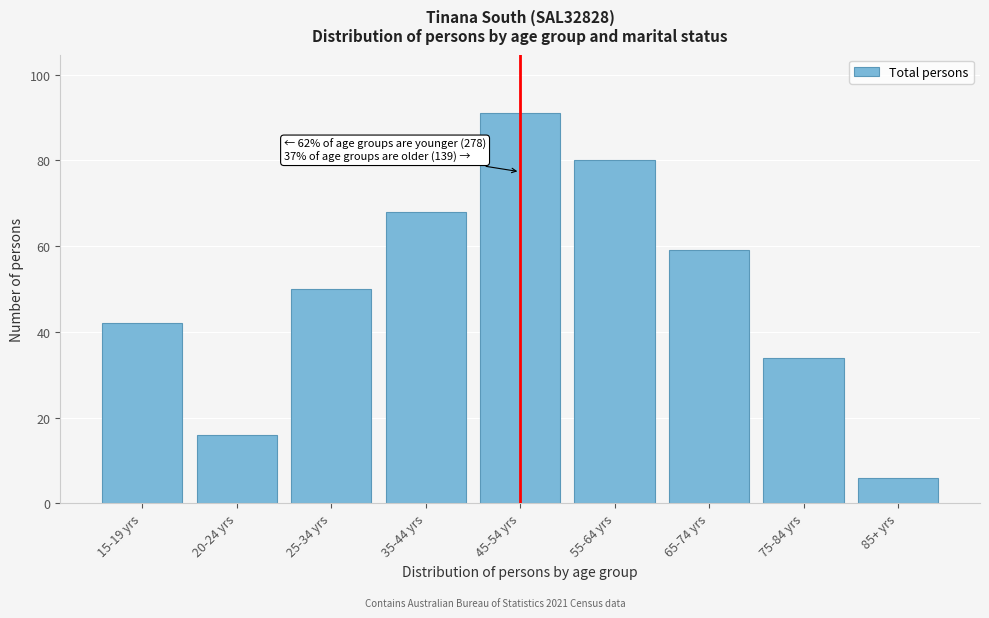

Reading right to left, list all the values displayed in this chart.

85+ yrs=6	75-84 yrs=34	65-74 yrs=59	55-64 yrs=80	45-54 yrs=91	35-44 yrs=68	25-34 yrs=50	20-24 yrs=16	15-19 yrs=42